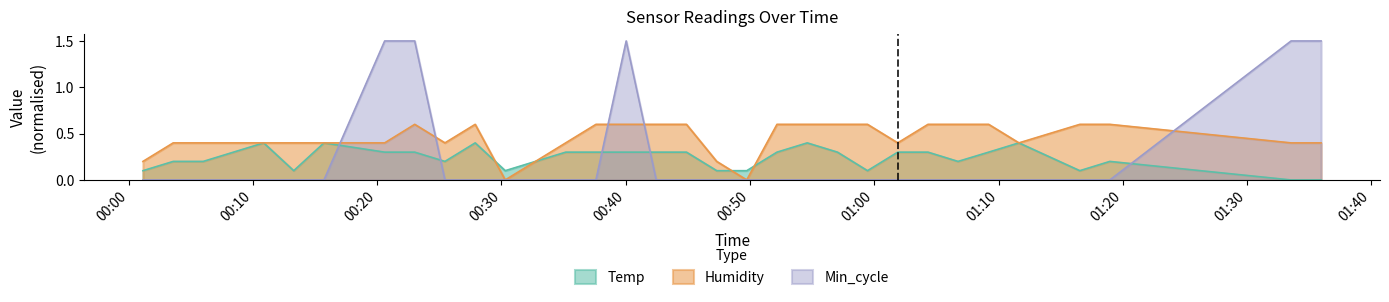

Which series has the largest total across all categories?

Humidity